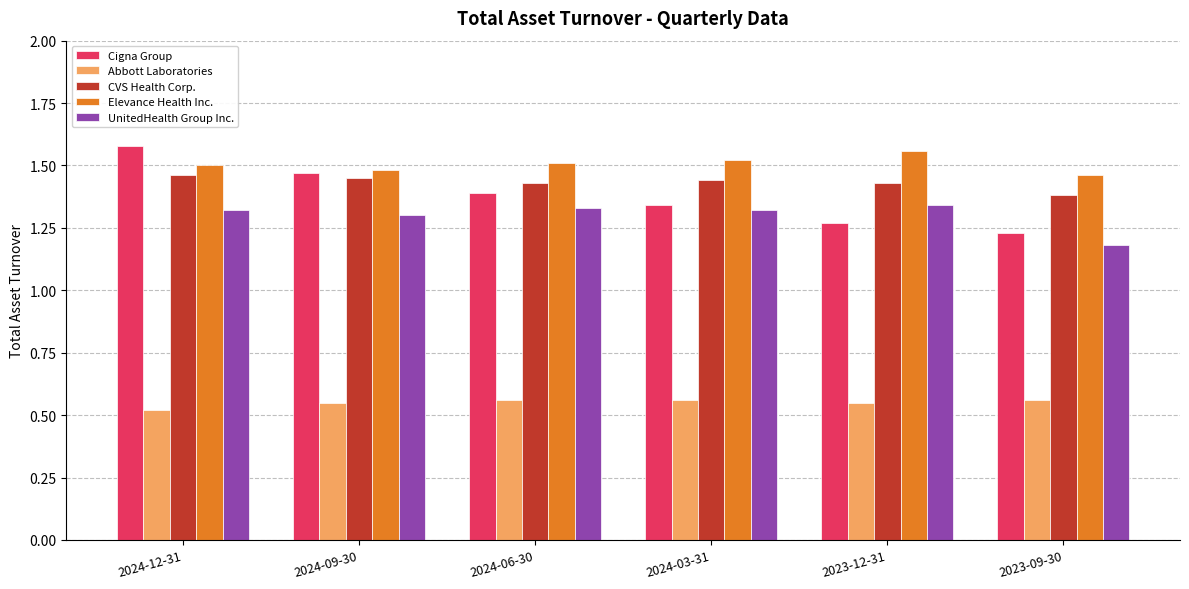

At which category does the chart reach its peak across all series?

2024-12-31